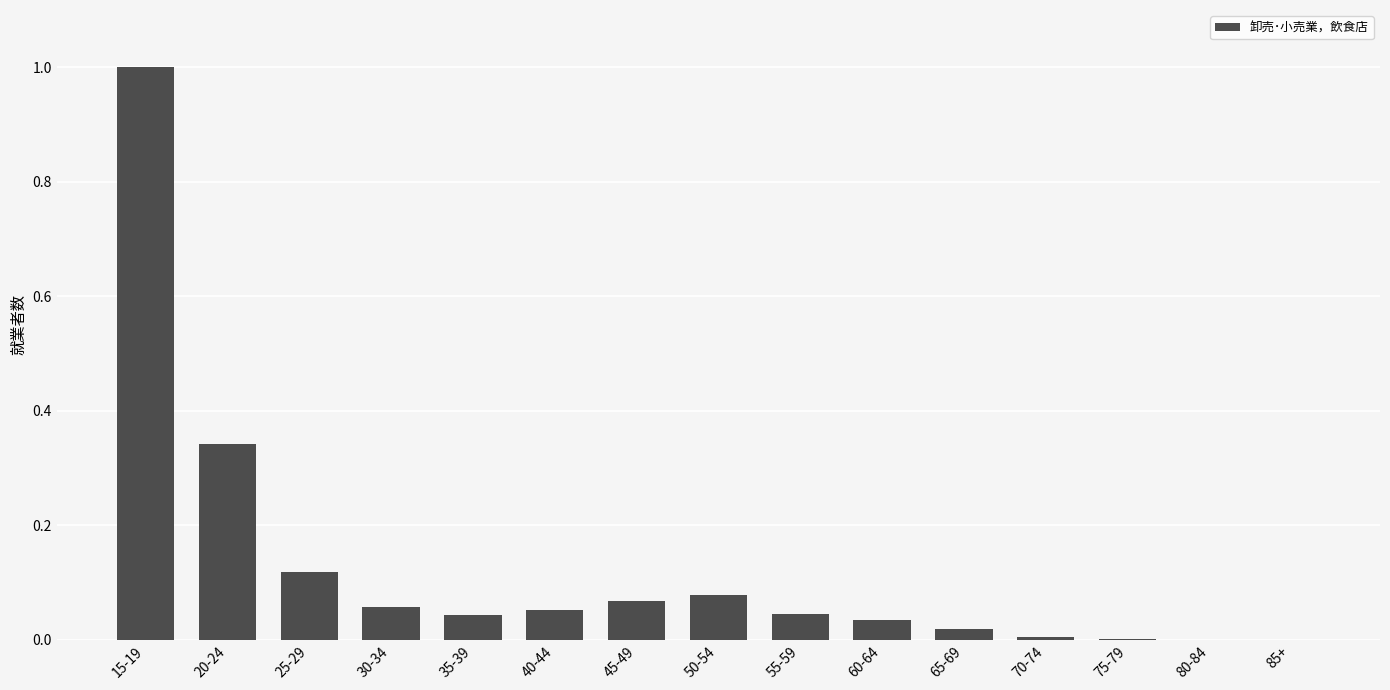

What is the maximum value shown in the chart?

1.0